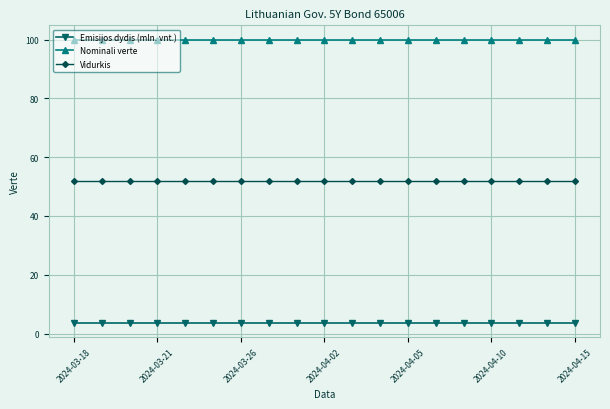

What is the smallest value displayed?

3.6